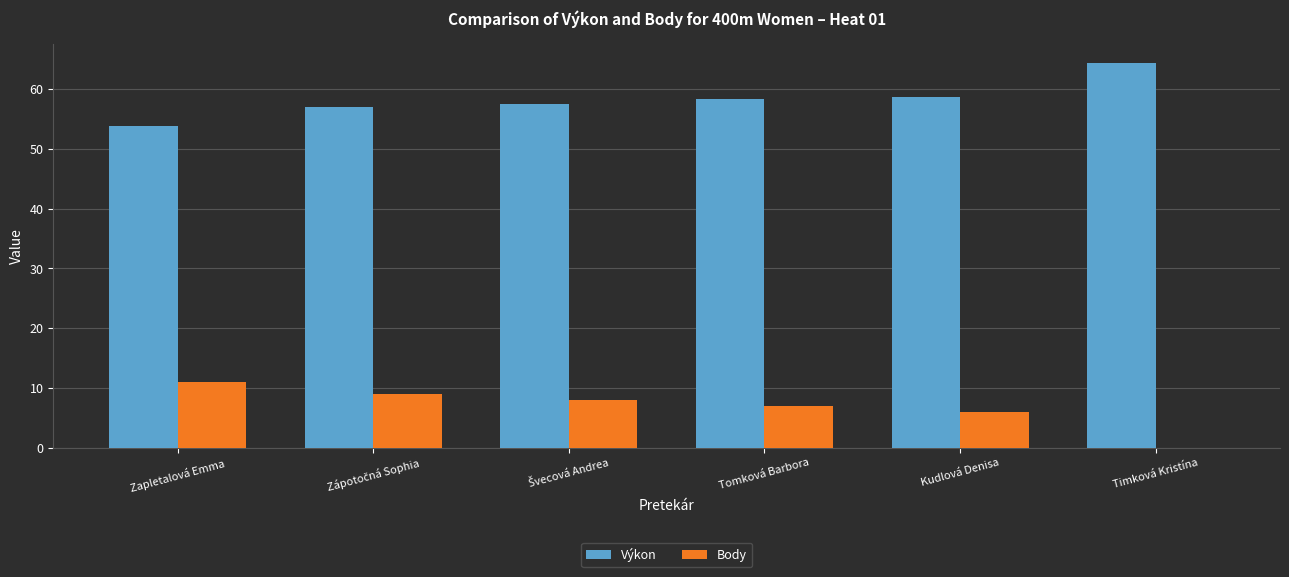

Does the chart contain stacked bars?

No